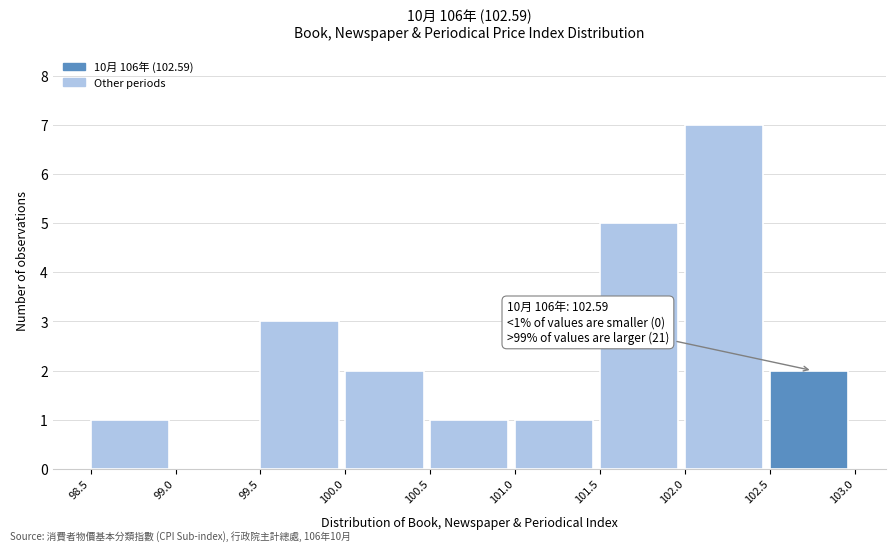

Which range on the x-axis has the tallest bar?

102.0 to 102.5